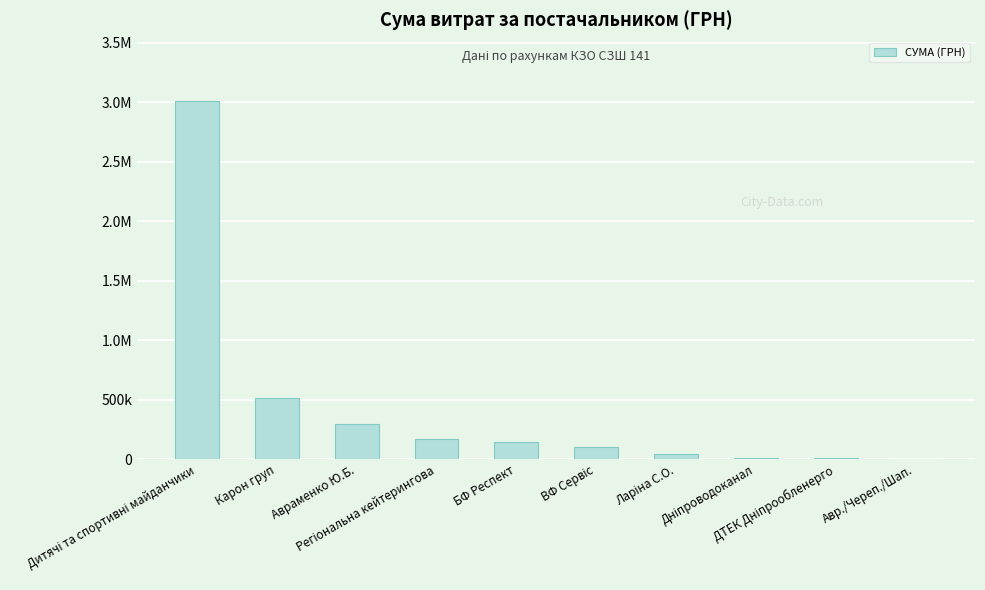

What is the change in value from Регіональна кейтерингова to Дніпроводоканал?

-153285.7